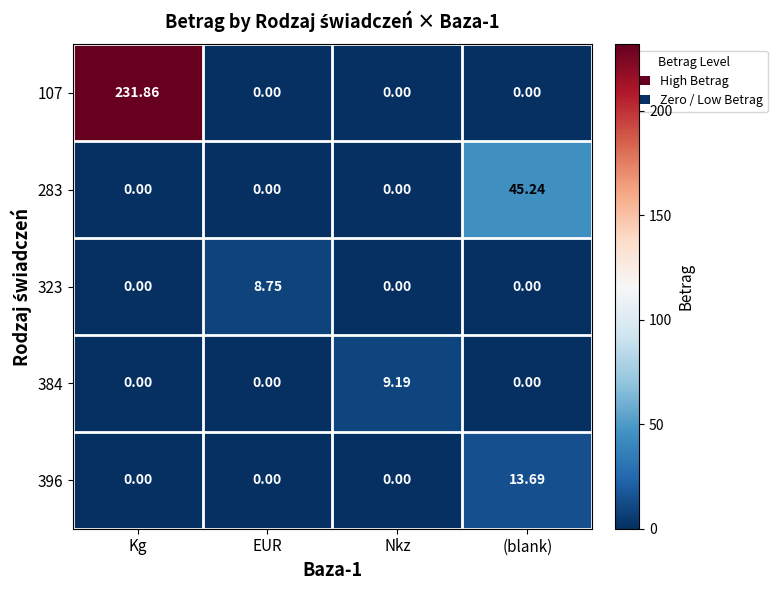

At how many categories does at least one series exceed 210?

1